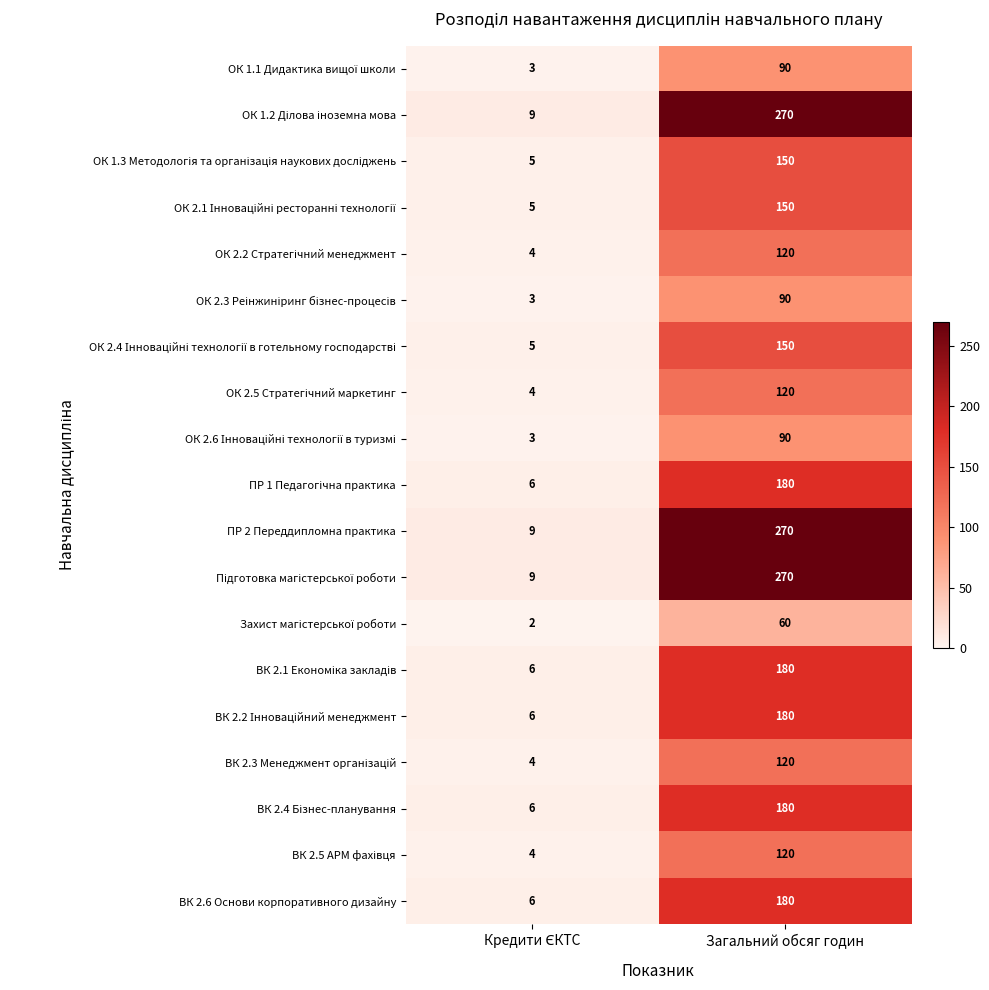

What is the difference between the highest and lowest values at Загальний обсяг годин?

210